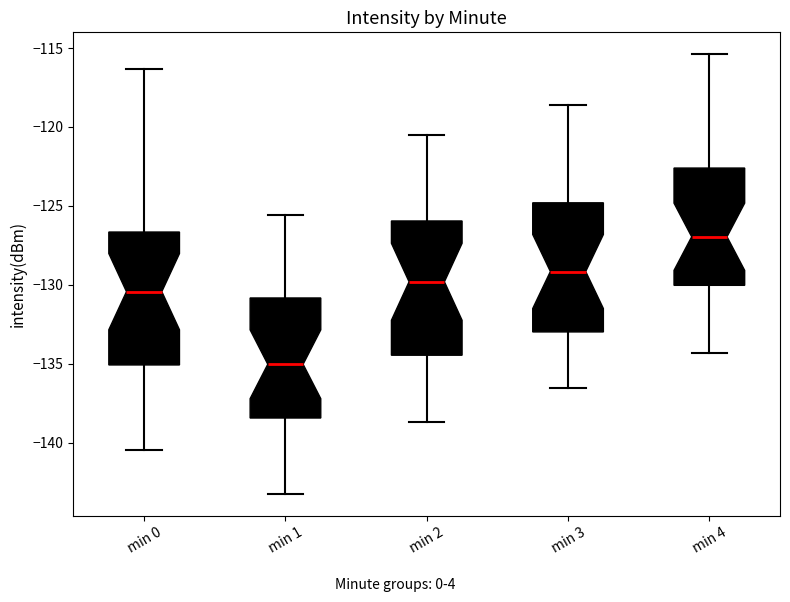

Which box has the highest median line?

min 4